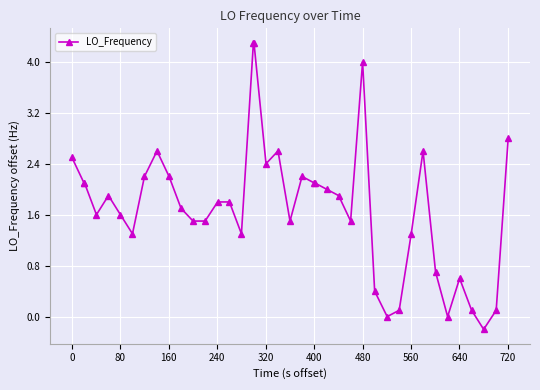

What is the maximum value shown in the chart?

4.3